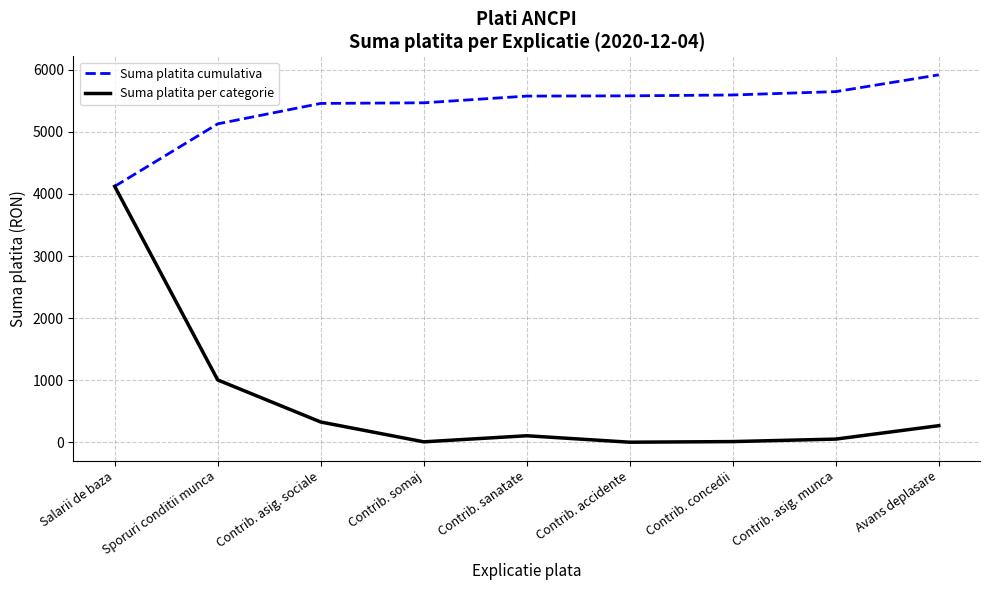

What is the lowest value of the Suma platita cumulativa series?

4122